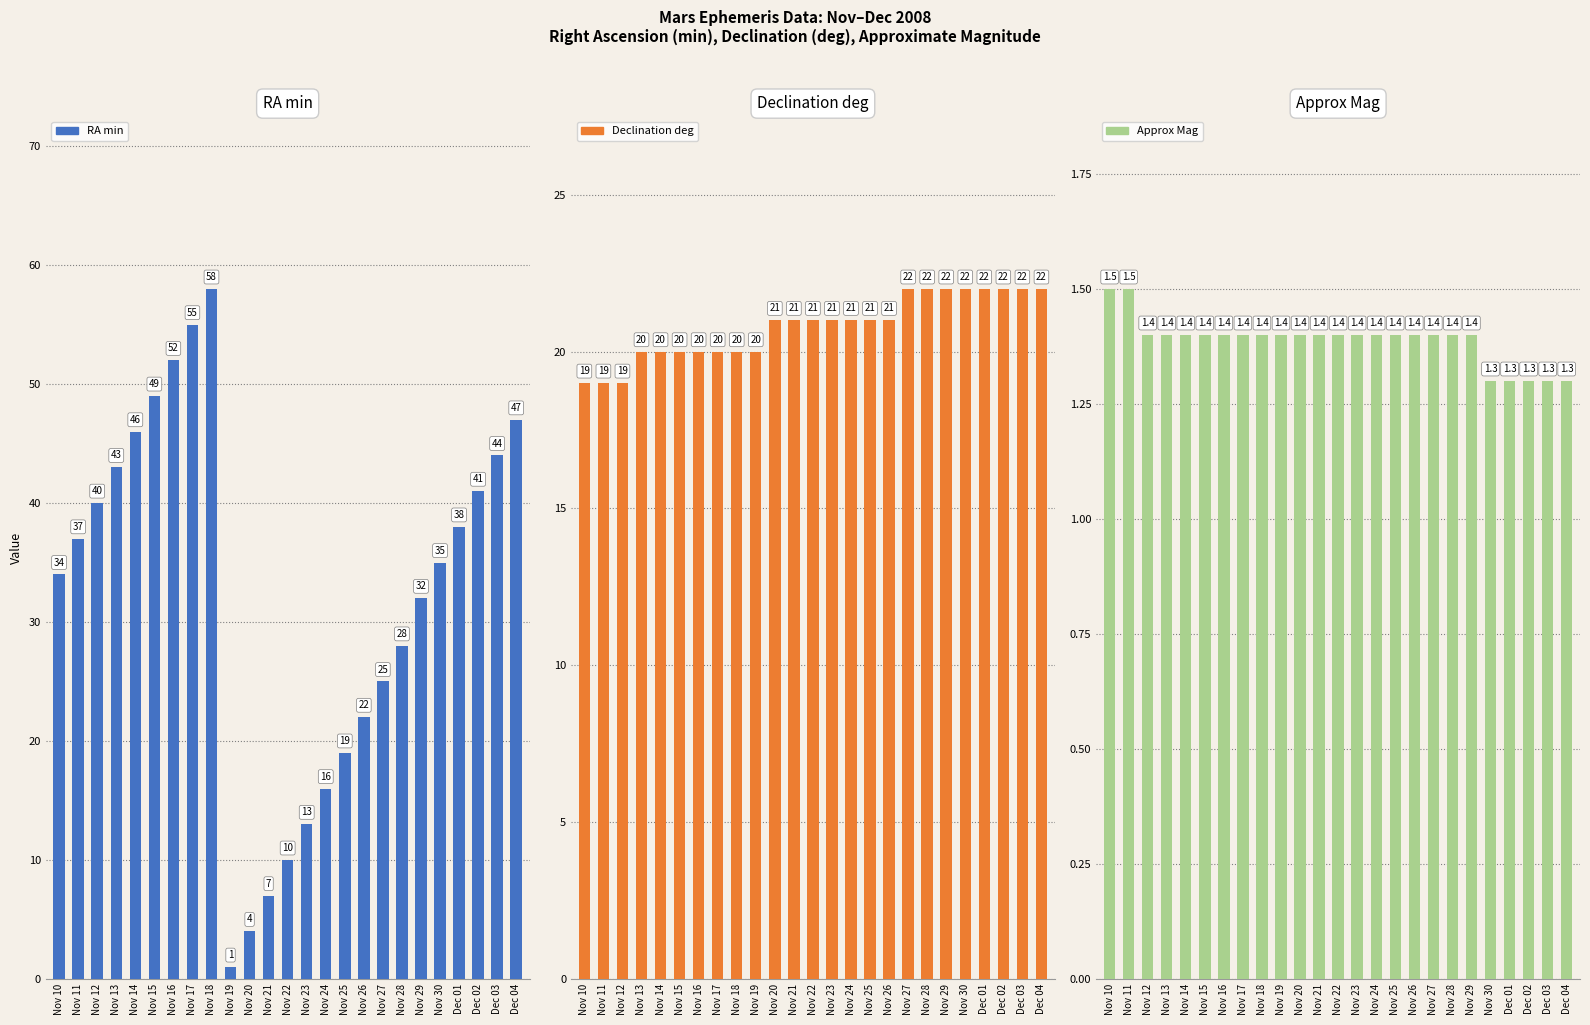

Reading left to right, extract all data points from this chart.

RA min: Nov 10=34.0	Nov 11=37.0	Nov 12=40.0	Nov 13=43.0	Nov 14=46.0	Nov 15=49.0	Nov 16=52.0	Nov 17=55.0	Nov 18=58.0	Nov 19=1.0	Nov 20=4.0	Nov 21=7.0	Nov 22=10.0	Nov 23=13.0	Nov 24=16.0	Nov 25=19.0	Nov 26=22.0	Nov 27=25.0	Nov 28=28.0	Nov 29=32.0	Nov 30=35.0	Dec 01=38.0	Dec 02=41.0	Dec 03=44.0	Dec 04=47.0
Declination deg: Nov 10=19.0	Nov 11=19.0	Nov 12=19.0	Nov 13=20.0	Nov 14=20.0	Nov 15=20.0	Nov 16=20.0	Nov 17=20.0	Nov 18=20.0	Nov 19=20.0	Nov 20=21.0	Nov 21=21.0	Nov 22=21.0	Nov 23=21.0	Nov 24=21.0	Nov 25=21.0	Nov 26=21.0	Nov 27=22.0	Nov 28=22.0	Nov 29=22.0	Nov 30=22.0	Dec 01=22.0	Dec 02=22.0	Dec 03=22.0	Dec 04=22.0
Approx Mag: Nov 10=1.5	Nov 11=1.5	Nov 12=1.4	Nov 13=1.4	Nov 14=1.4	Nov 15=1.4	Nov 16=1.4	Nov 17=1.4	Nov 18=1.4	Nov 19=1.4	Nov 20=1.4	Nov 21=1.4	Nov 22=1.4	Nov 23=1.4	Nov 24=1.4	Nov 25=1.4	Nov 26=1.4	Nov 27=1.4	Nov 28=1.4	Nov 29=1.4	Nov 30=1.3	Dec 01=1.3	Dec 02=1.3	Dec 03=1.3	Dec 04=1.3